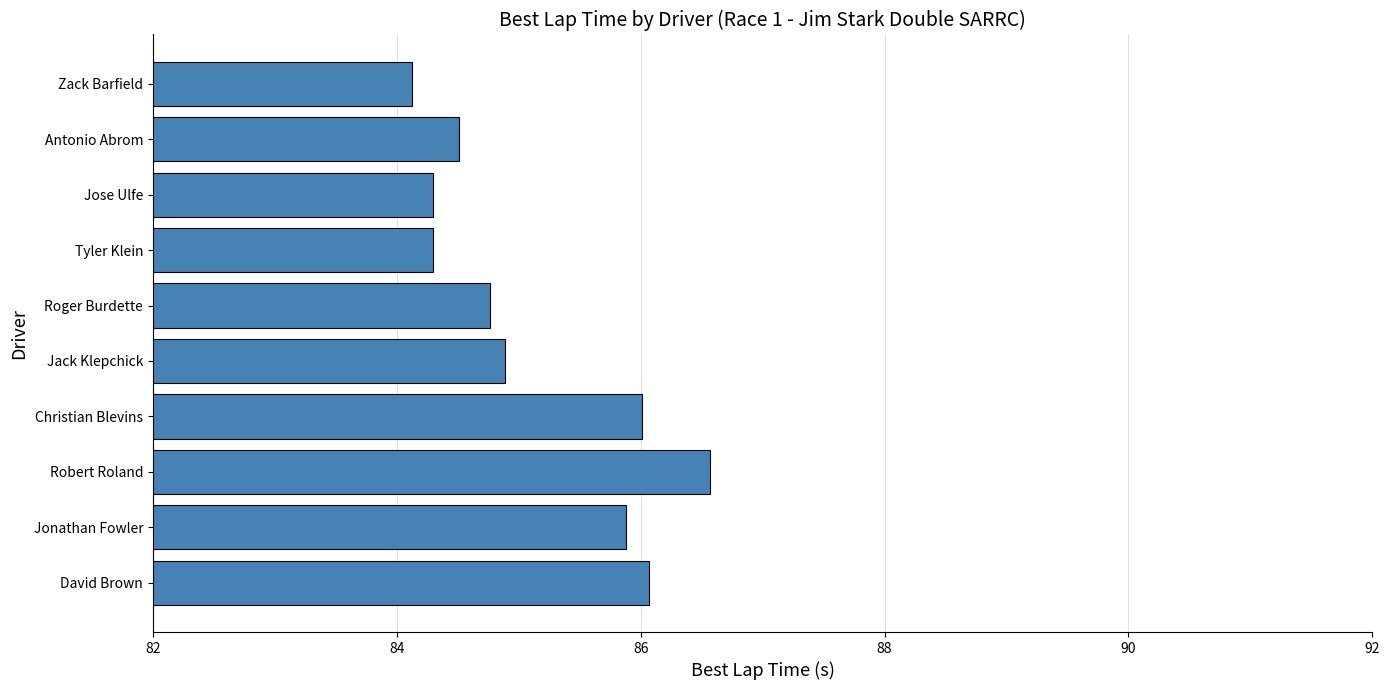

Which category has the lowest value across all series?

Zack Barfield